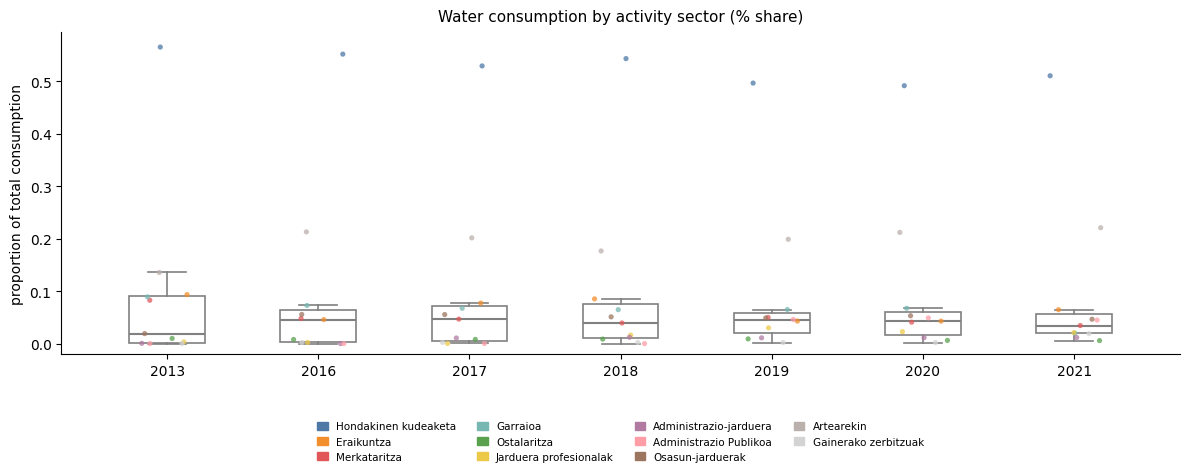

Reading left to right, transcribe this box plot: for each box, give where its median line is, the range the box spans, and where its two whiskers end, as read against the y-axis. The values are not printed on the chart, so give them approximately, as read against the axis.

2013: median 0.02, box 0.00 to 0.09, whiskers 0.00 to 0.14
2016: median 0.05, box 0.00 to 0.06, whiskers 0.00 to 0.07
2017: median 0.05, box 0.01 to 0.07, whiskers 0.00 to 0.08
2018: median 0.04, box 0.01 to 0.08, whiskers 0.00 to 0.09
2019: median 0.05, box 0.02 to 0.06, whiskers 0.00 to 0.07
2020: median 0.04, box 0.02 to 0.06, whiskers 0.00 to 0.07
2021: median 0.03, box 0.02 to 0.06, whiskers 0.01 to 0.06 (just above the box's upper edge)